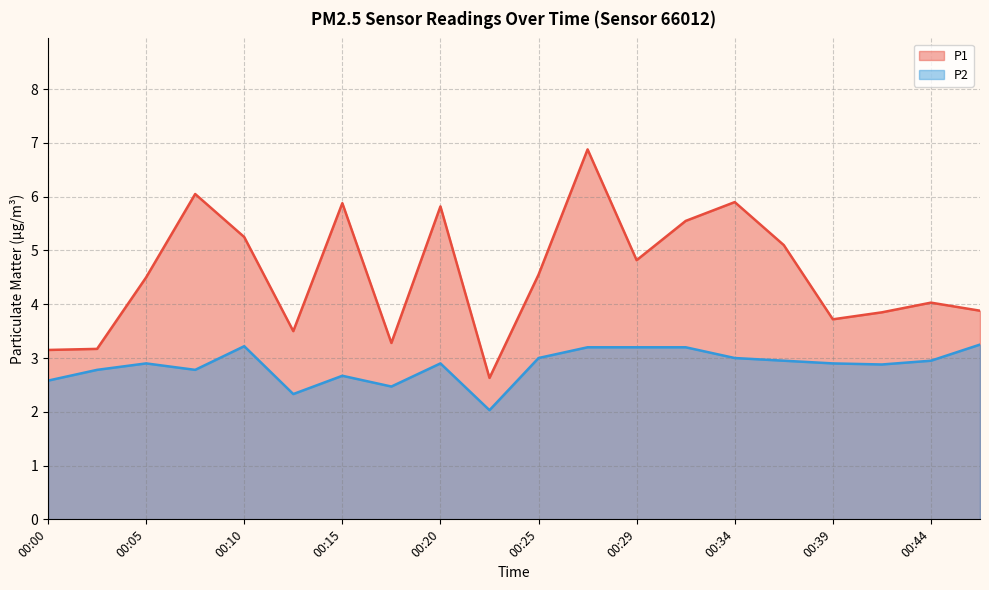

How many data points does each series have?

20